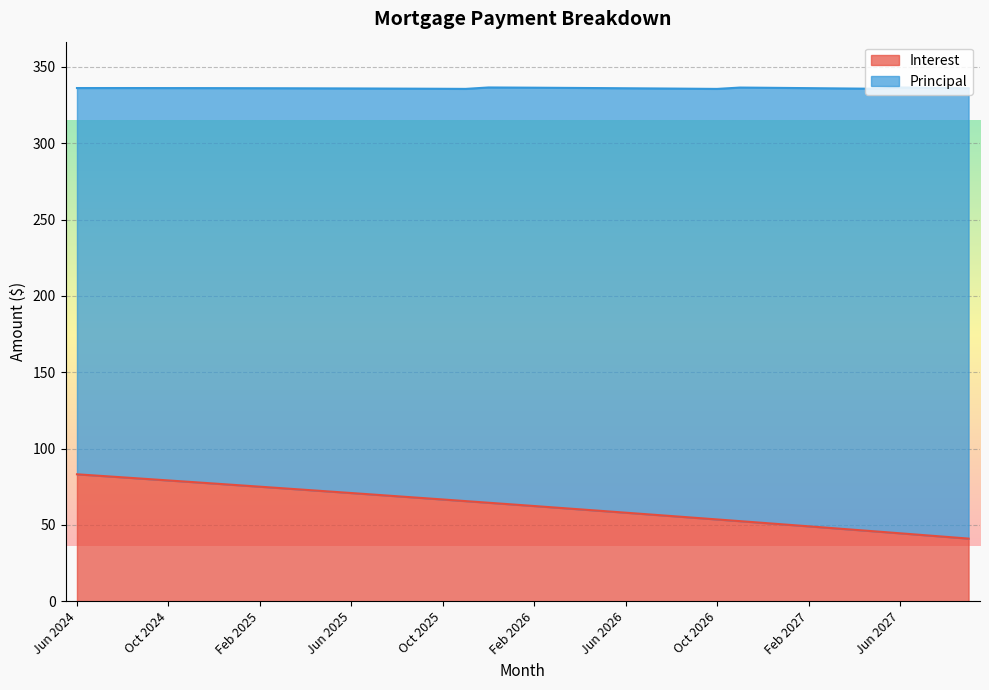

What is the change in value from Dec 2025 to May 2026?

-5.4